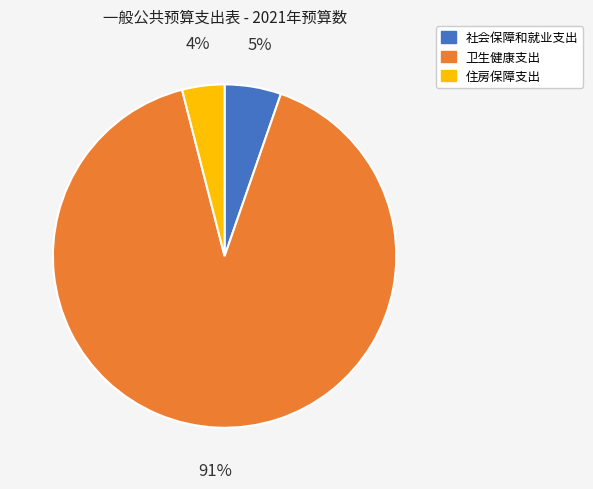

To the nearest percent, what is the average slice percentage?

33%